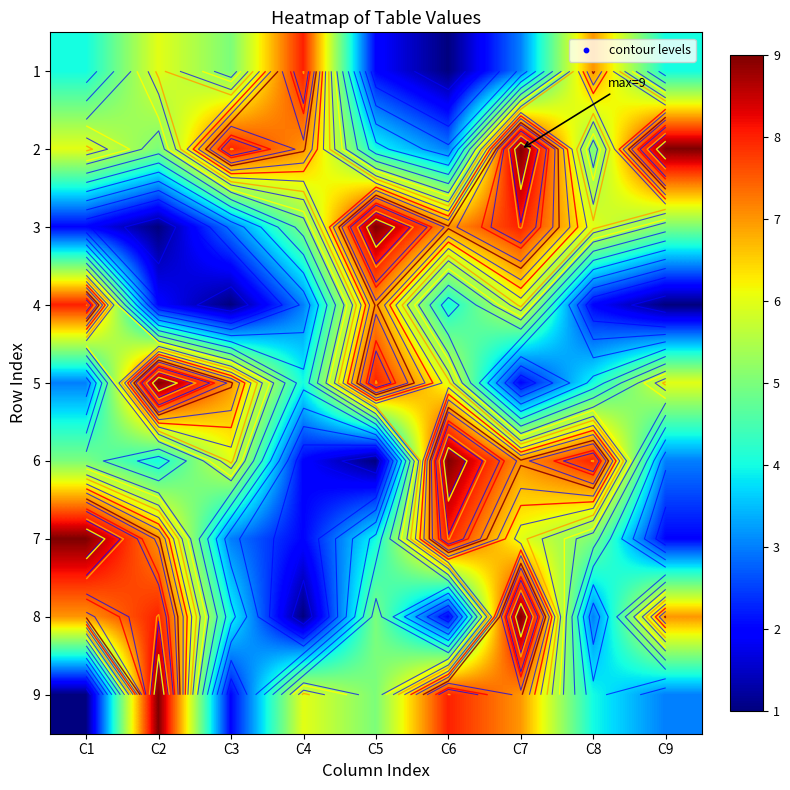

True or false: 9 has a value of 6 at C2.

False